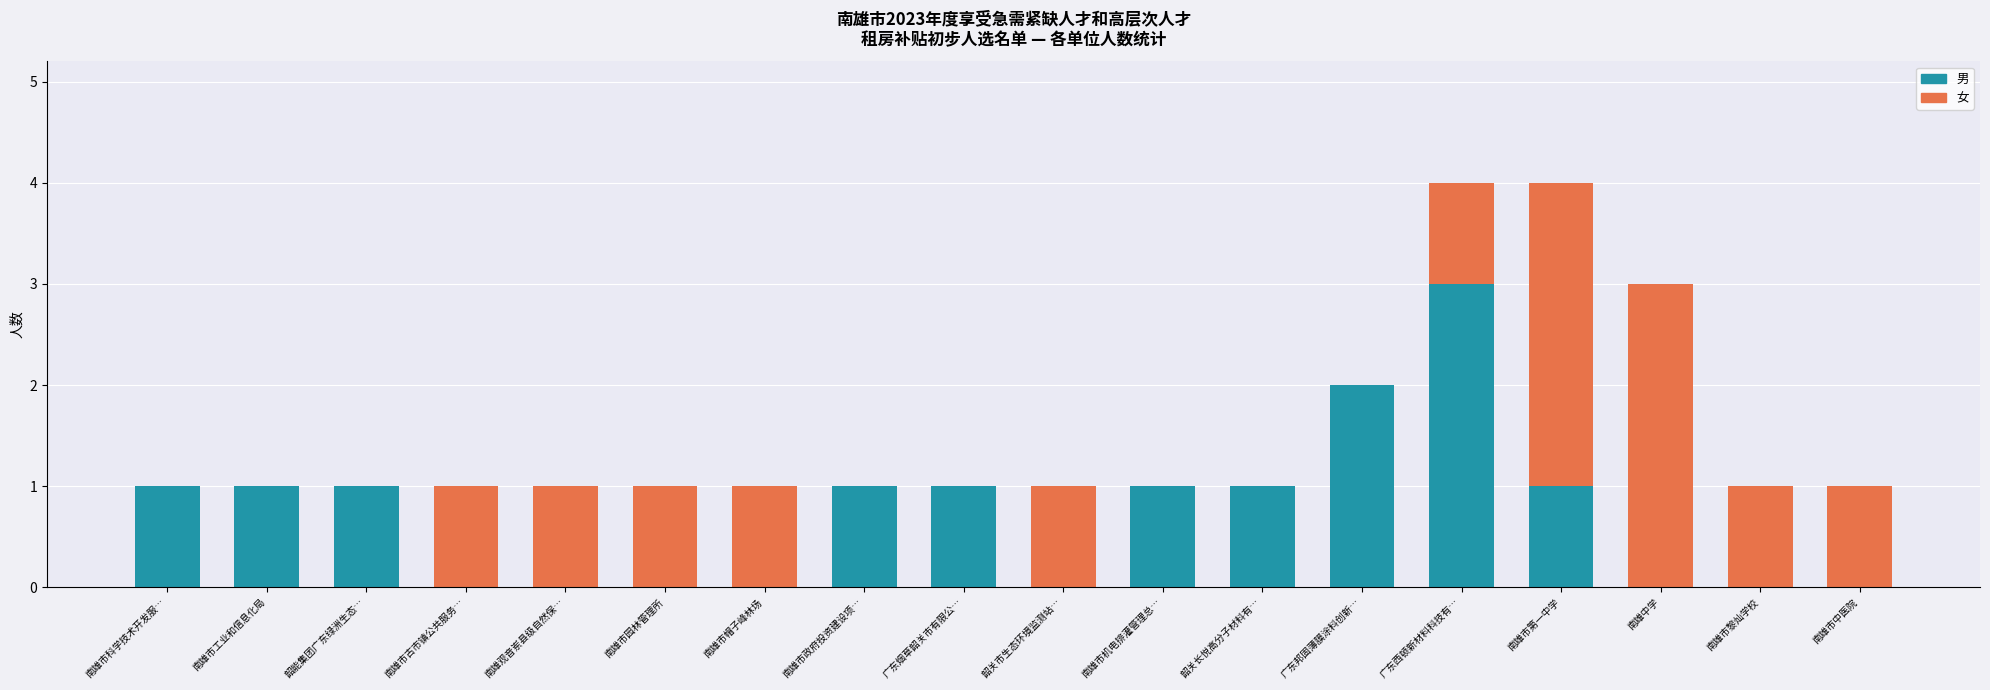

What is the sum of all 男 values?

13